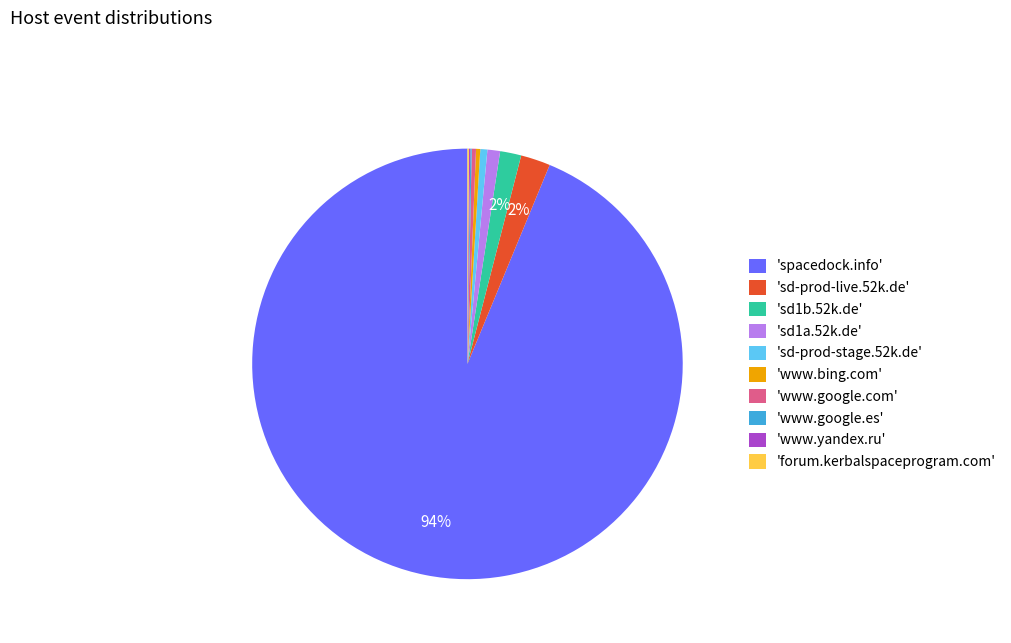

Which category has the biggest portion of the pie?

'spacedock.info'